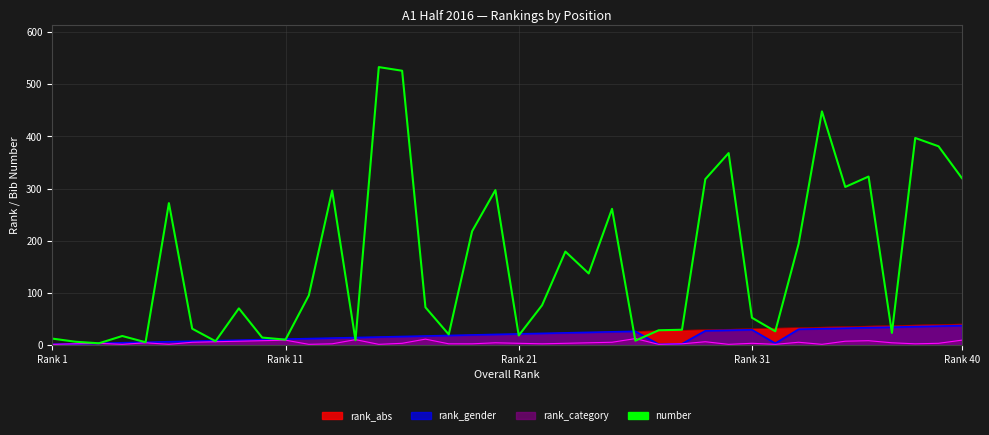

How many points are higher than both their immediate neighbors (excluding endpoints)?

12